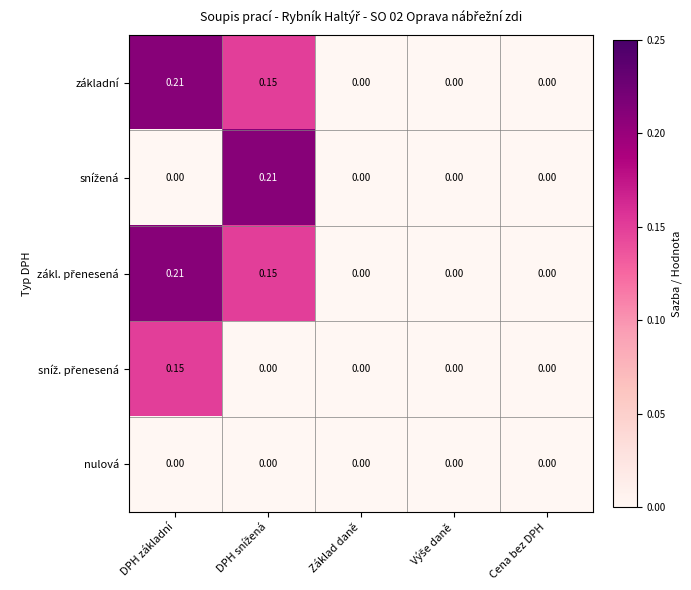

How many values in základní are above zero?

2